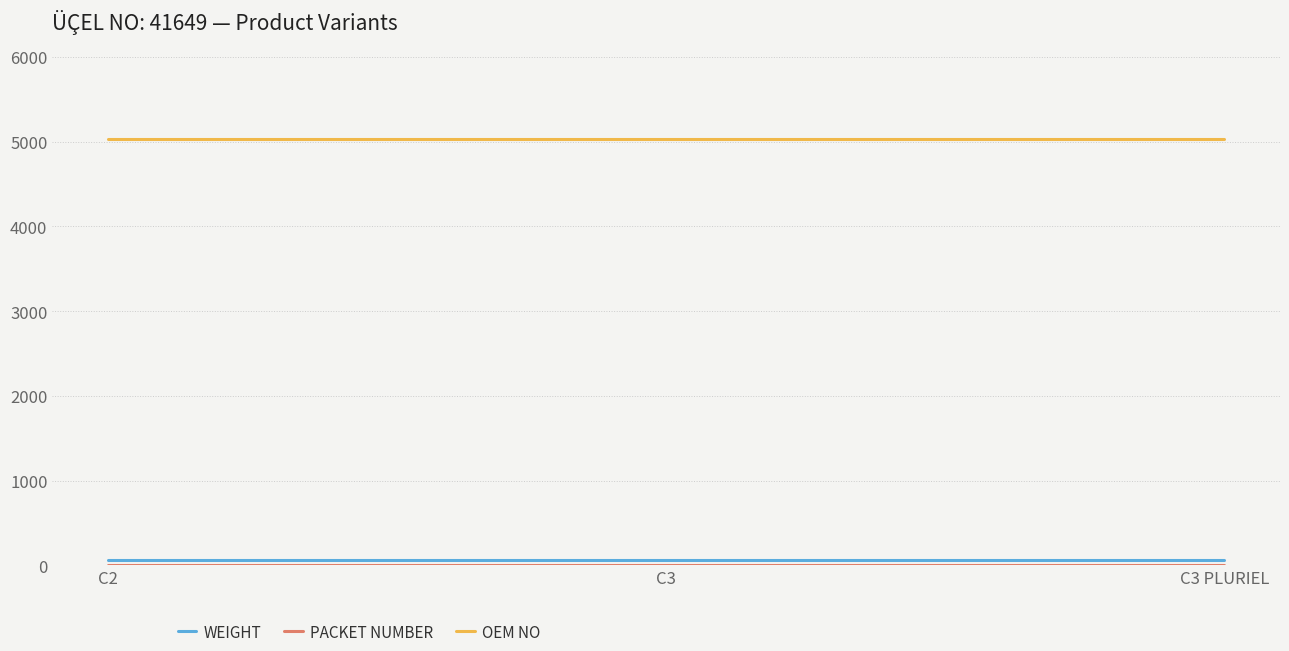

What is the lowest value of the OEM NO series?

5033.7